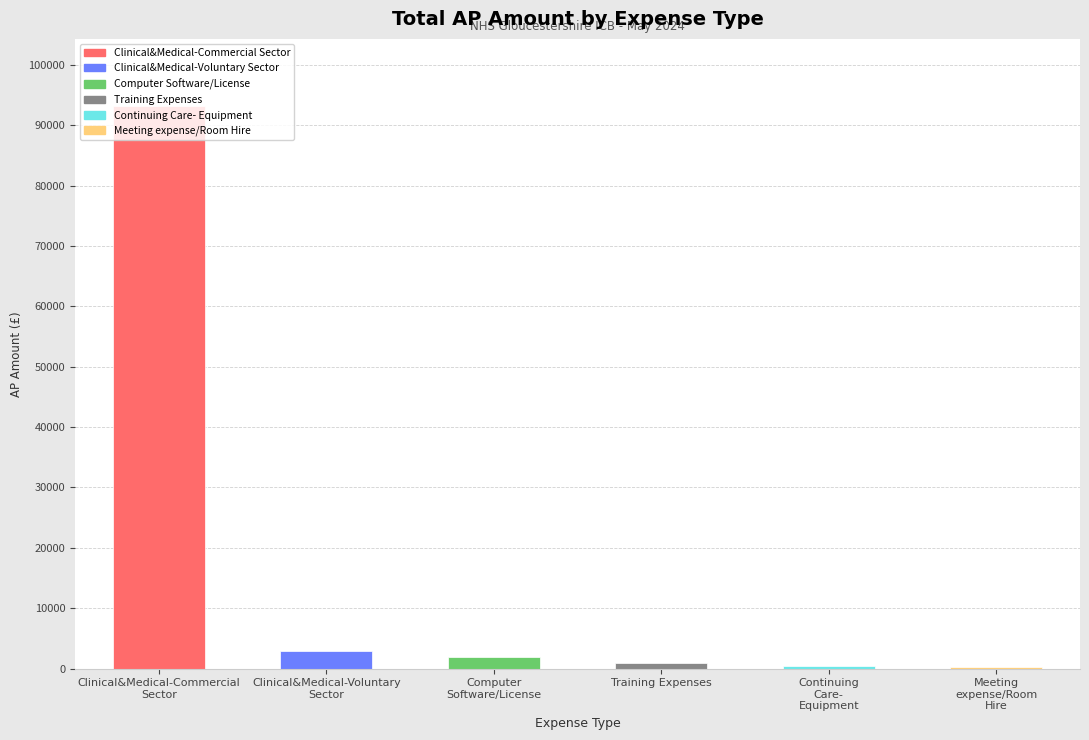

What is the sum of all values?

99586.4